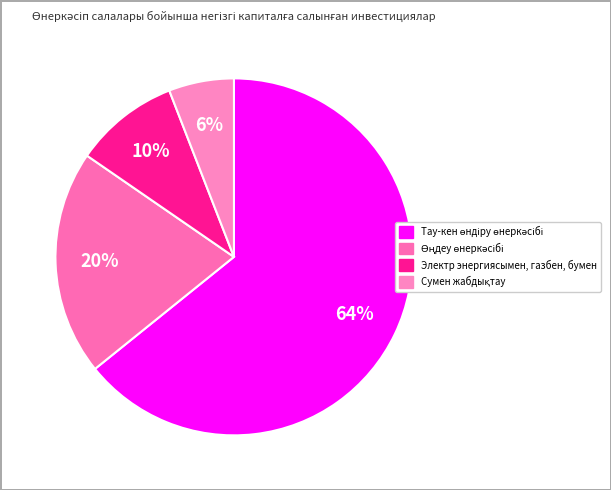

How many slices are in this pie chart?

4